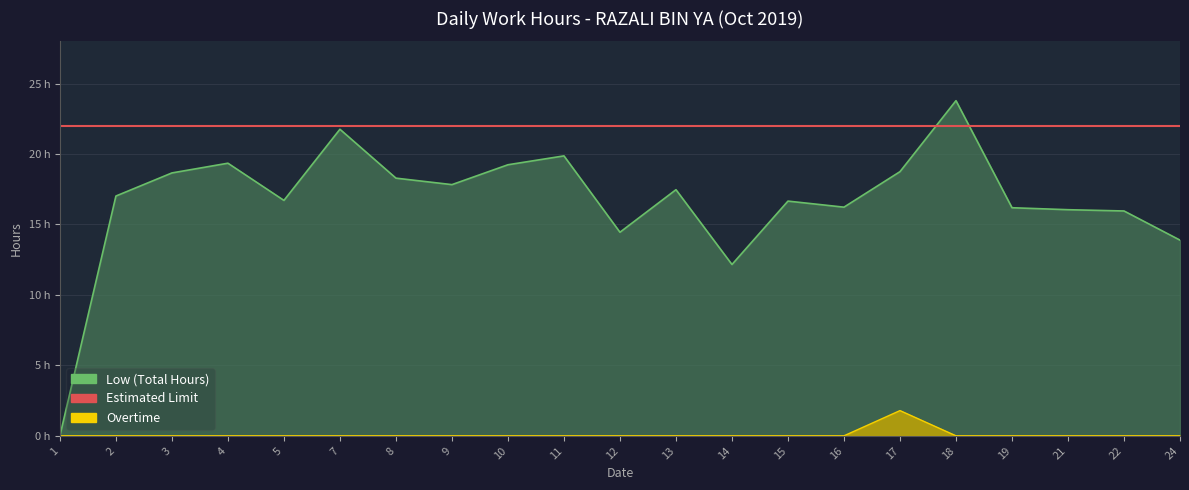

Between 10 and 17, which series saw the biggest shift?

Overtime